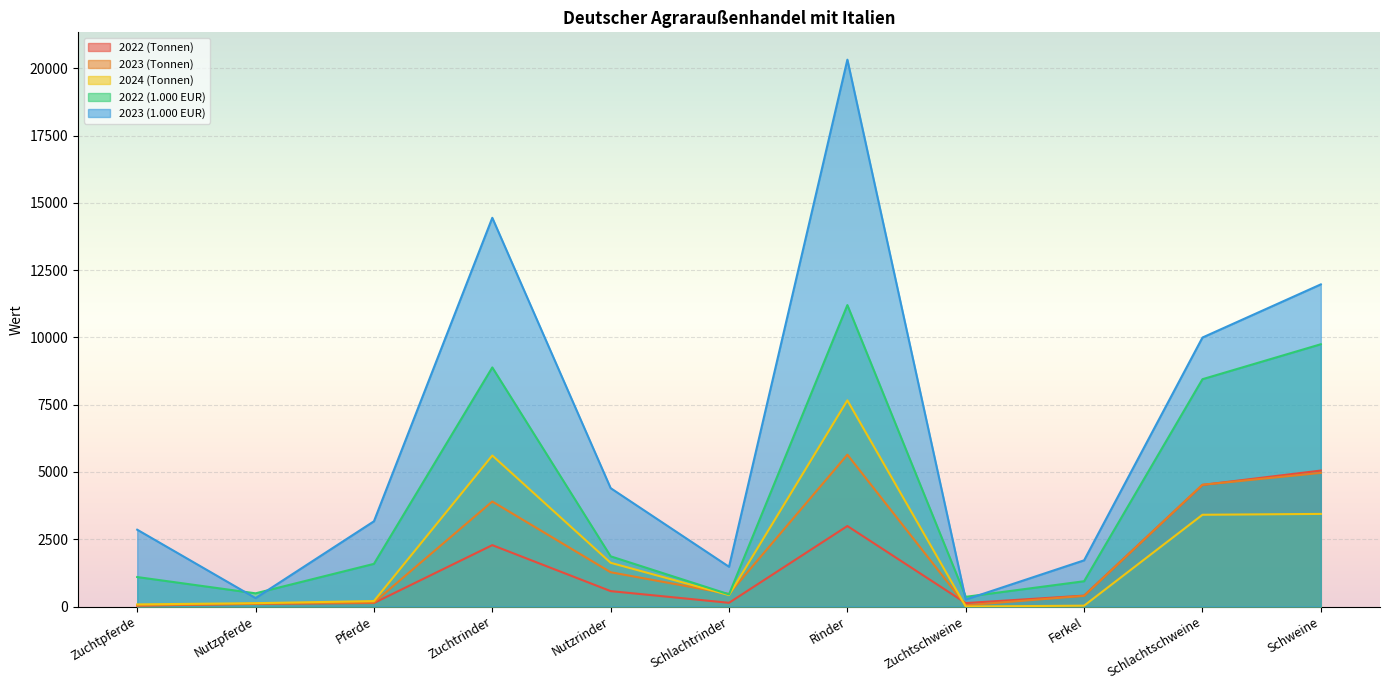

Where is the first local maximum for 2023 (1.000 EUR)?

Zuchtrinder